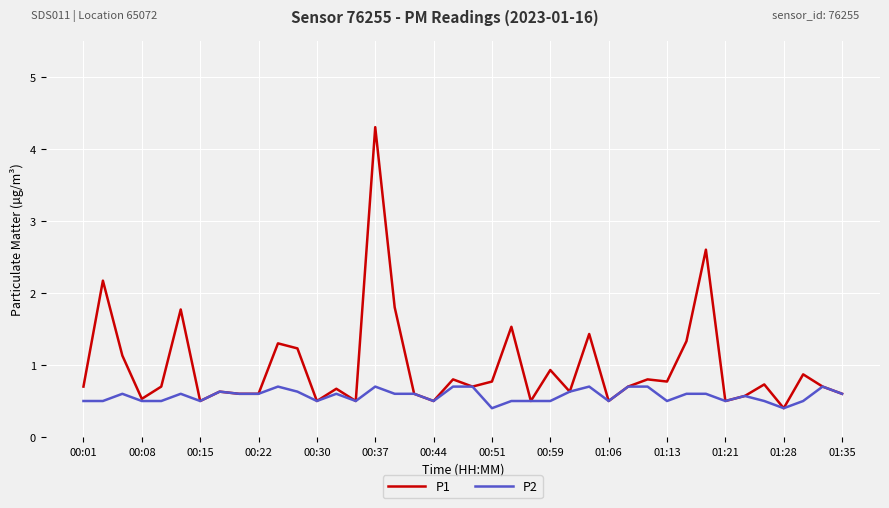

List the series in order of their overall mean, lowest first.

P2, P1